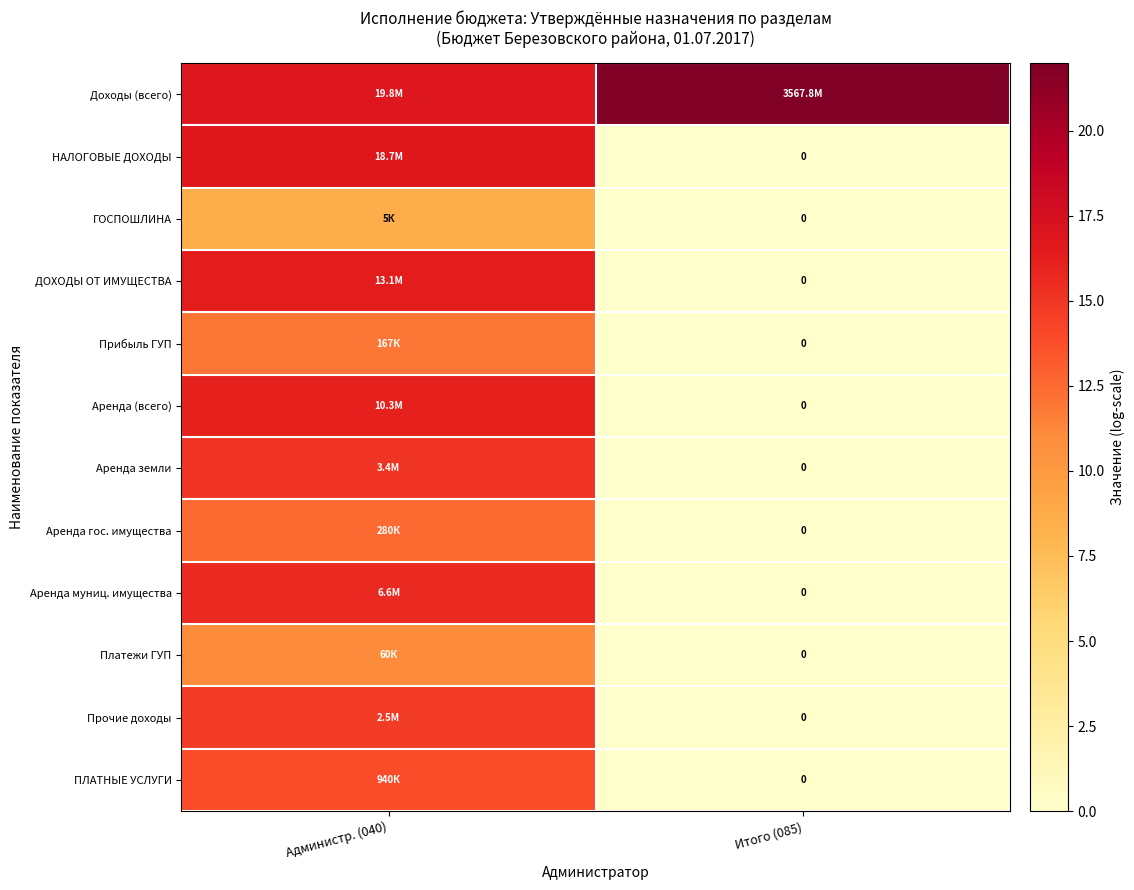

Is it true that ГОСПОШЛИНА equals 4.9 at Итого (085)?

False